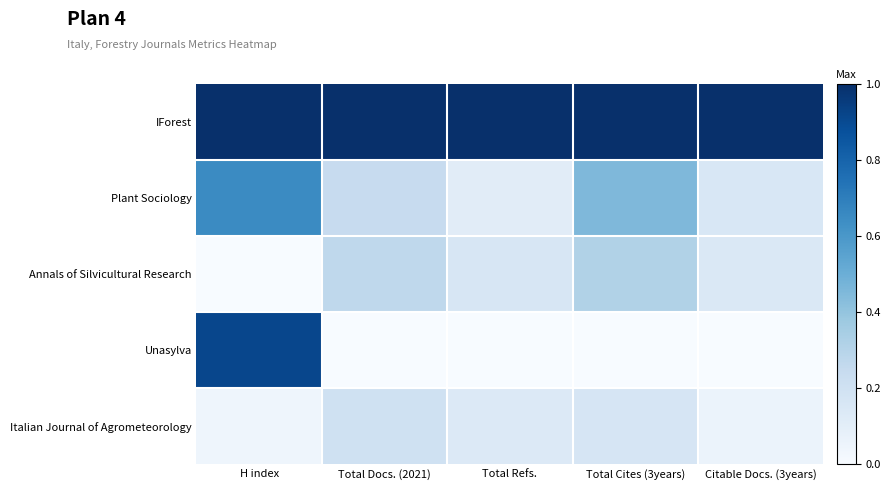

Which category has the lowest value across all series?

H index